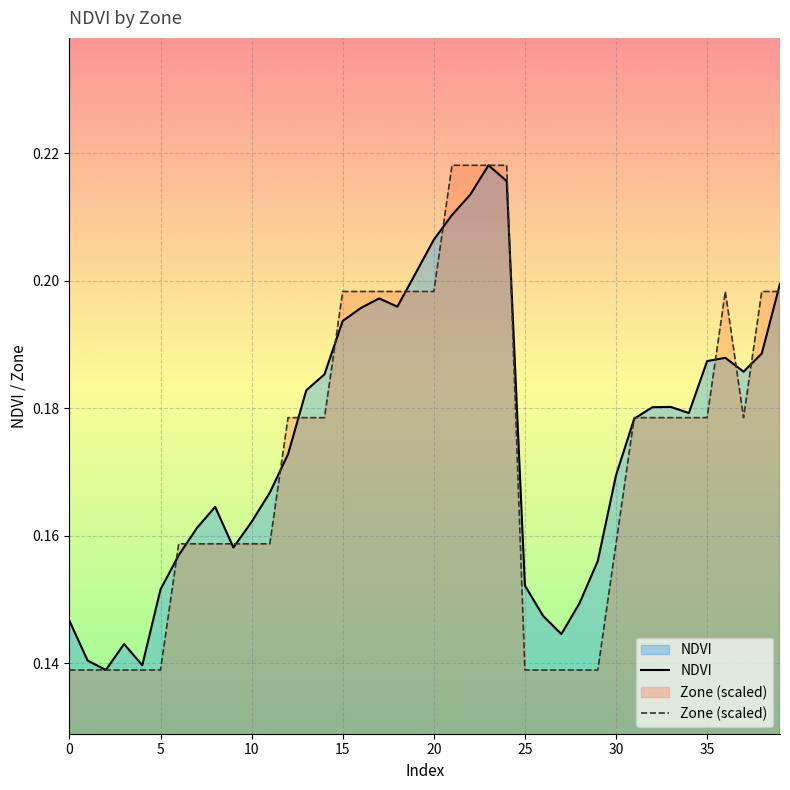

Count the Zone (scaled) values in the range 0 to 1.

40